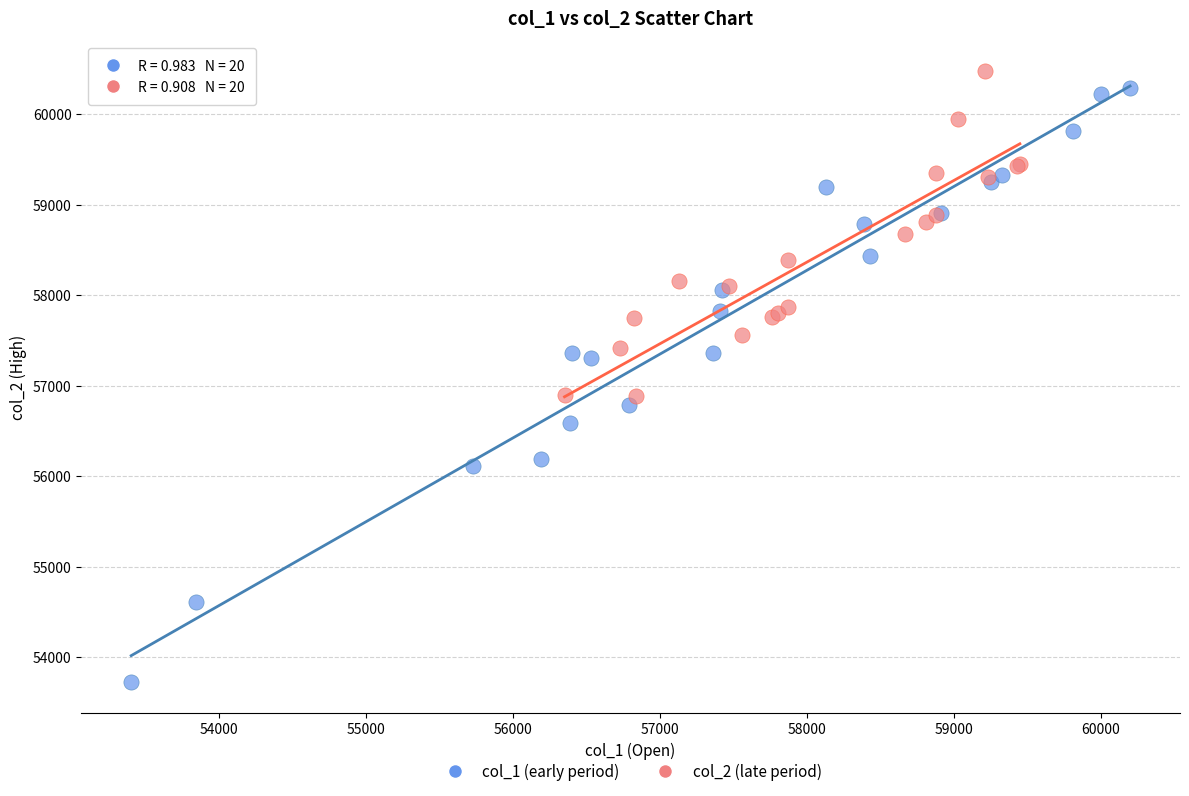

Which series reaches the minimum Y coordinate?

col_1 (early period)